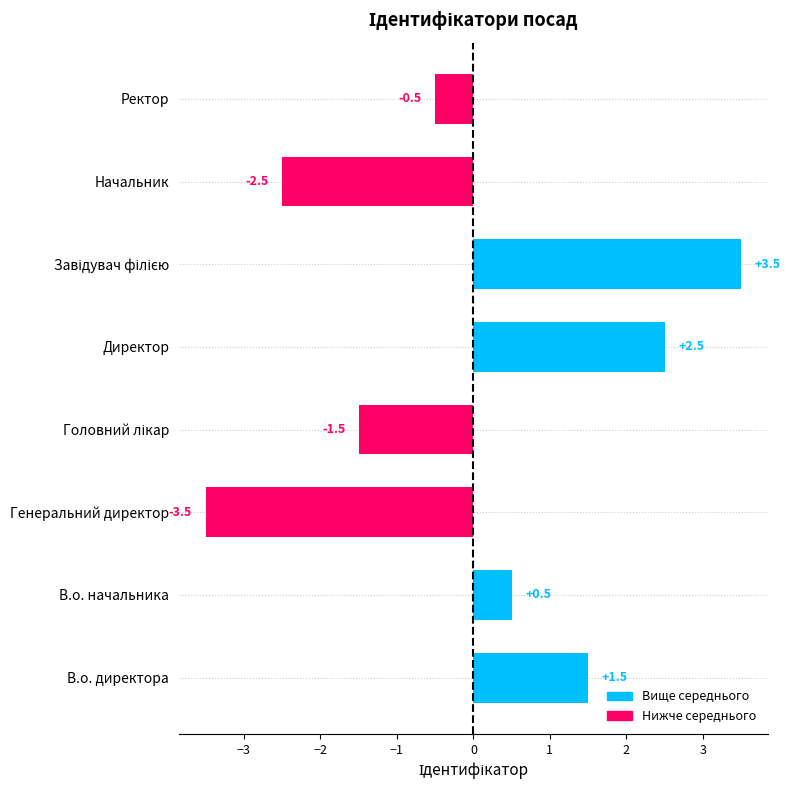

Which has a higher value, Директор or В.о. директора?

Директор